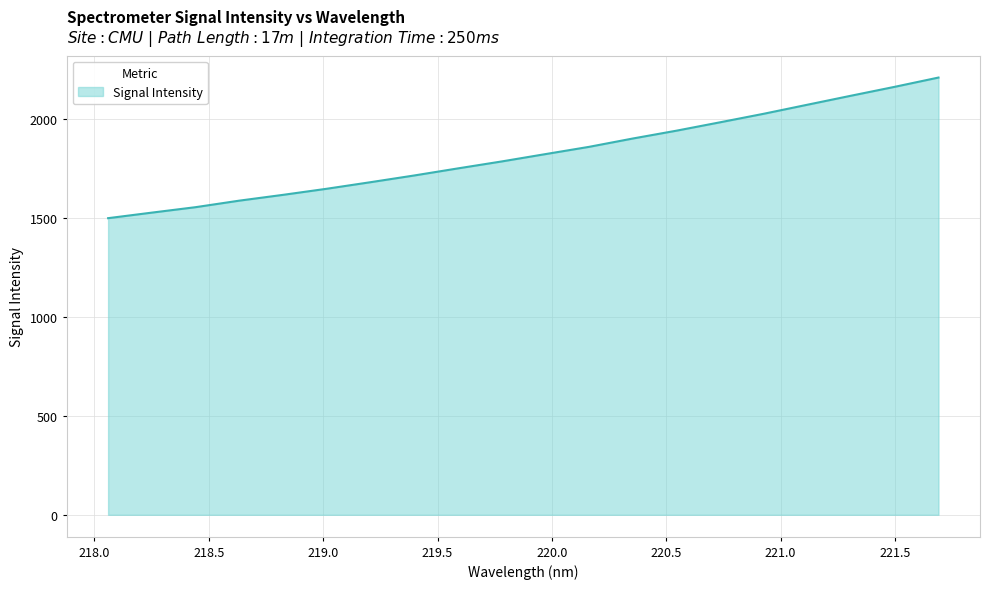

How many values exceed 1820?

10